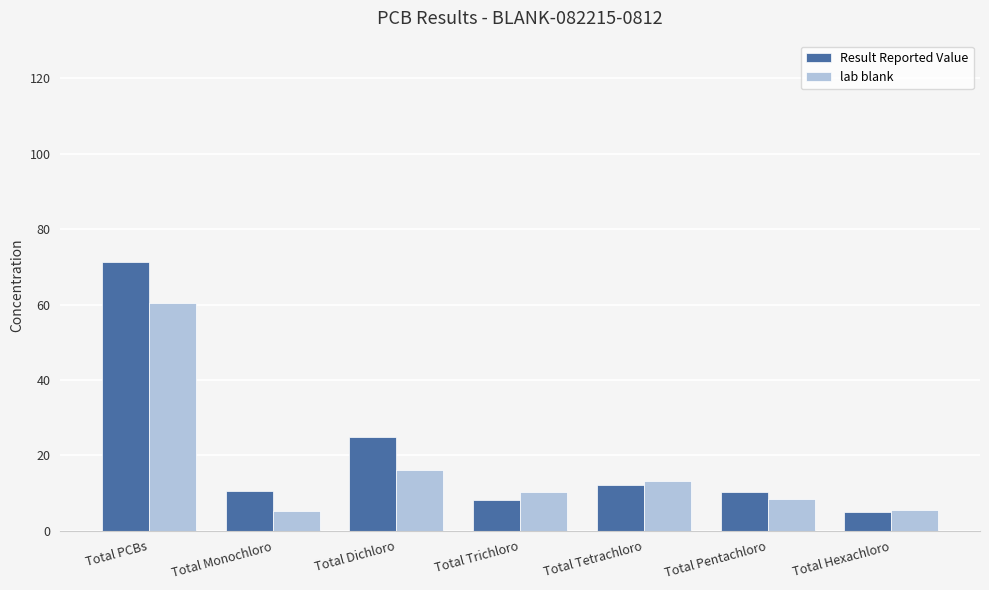

How many bars are there in each group?

2